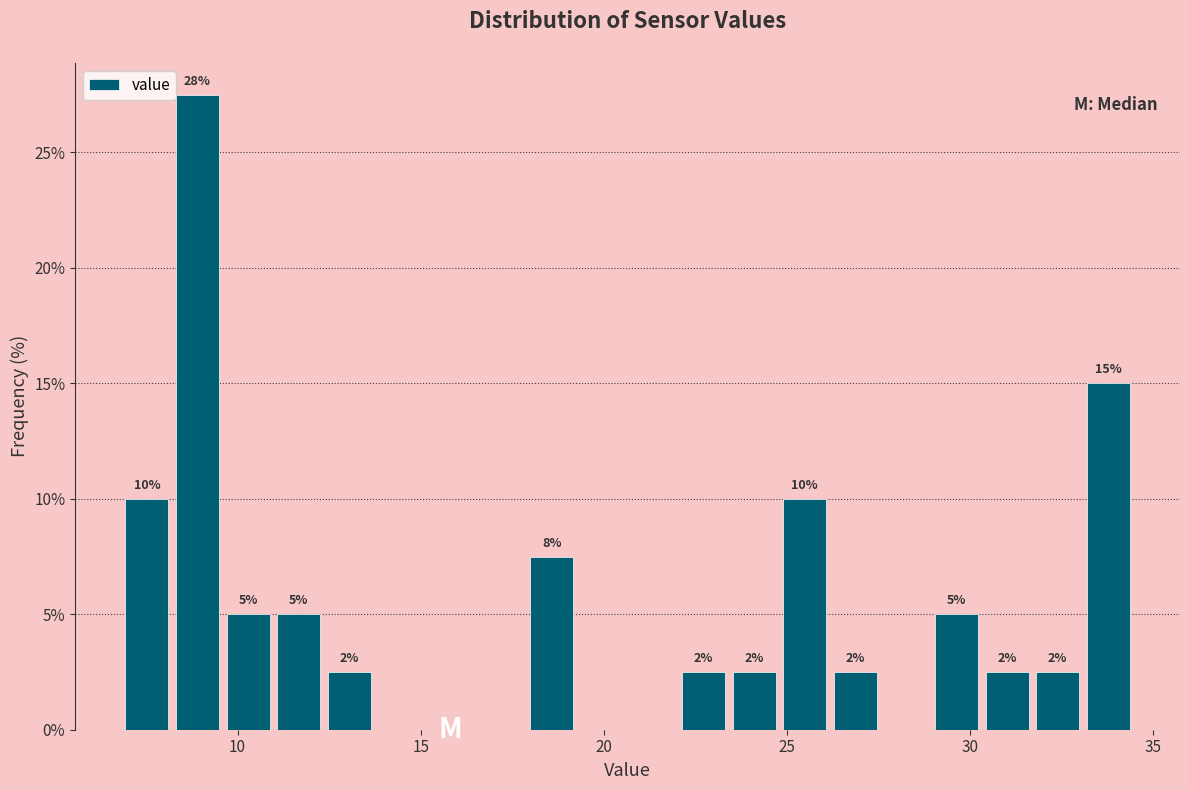

Around what value on the x-axis is the tallest bar? Give the approximate position of its centre, as read against the axis.

9.0